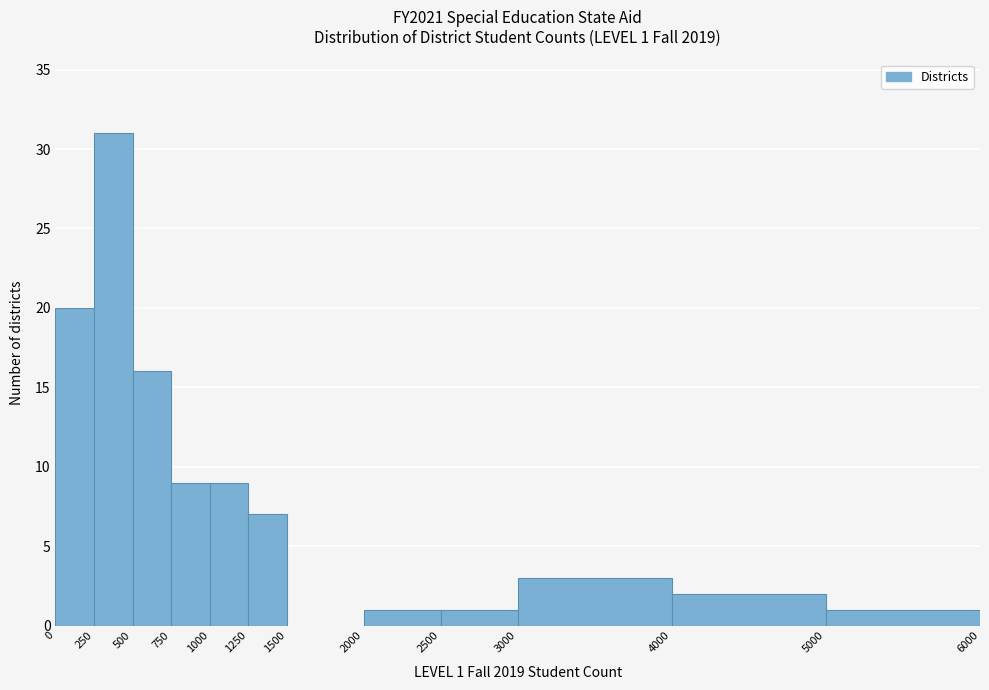

Which range on the x-axis has the tallest bar?

250 to 500